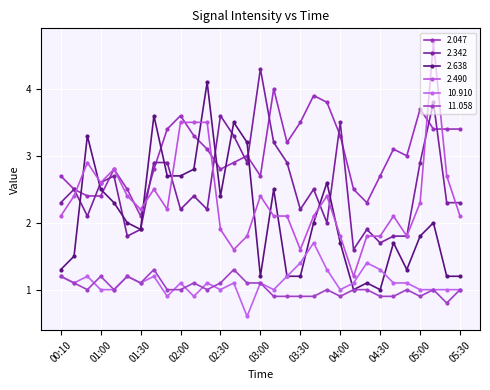

Is this an area chart (filled region under the line)?

No